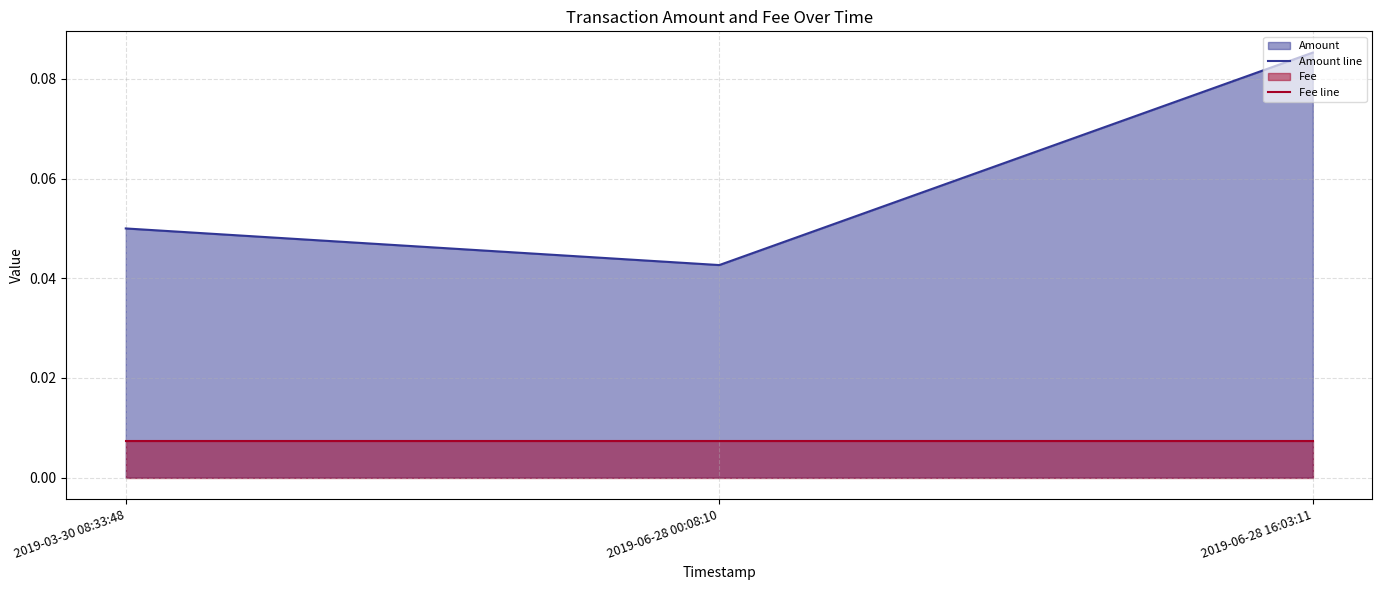

True or false: Amount line has a value of 0.1 at 2019-03-30 08:33:48.

True